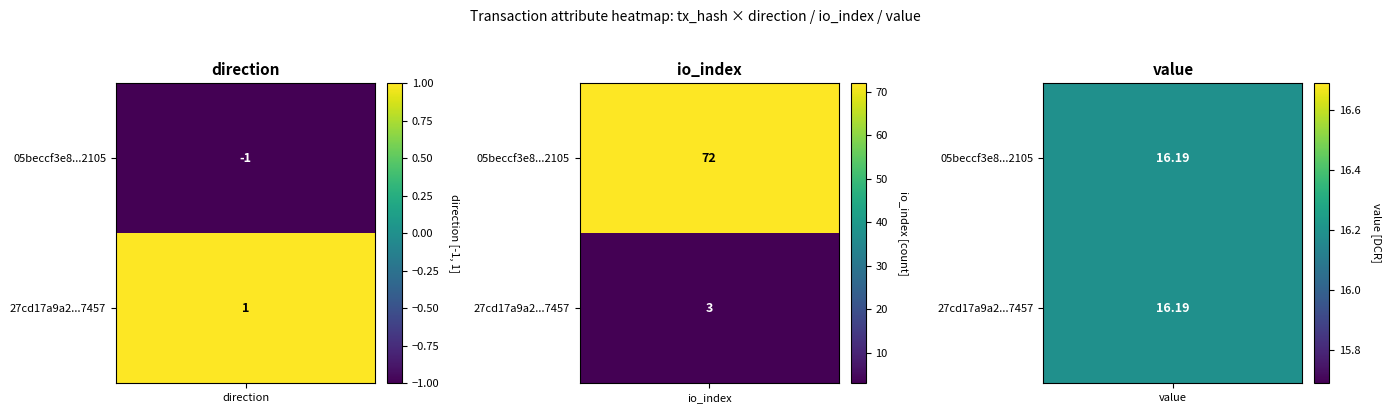

Count the number of categories in the chart.

3